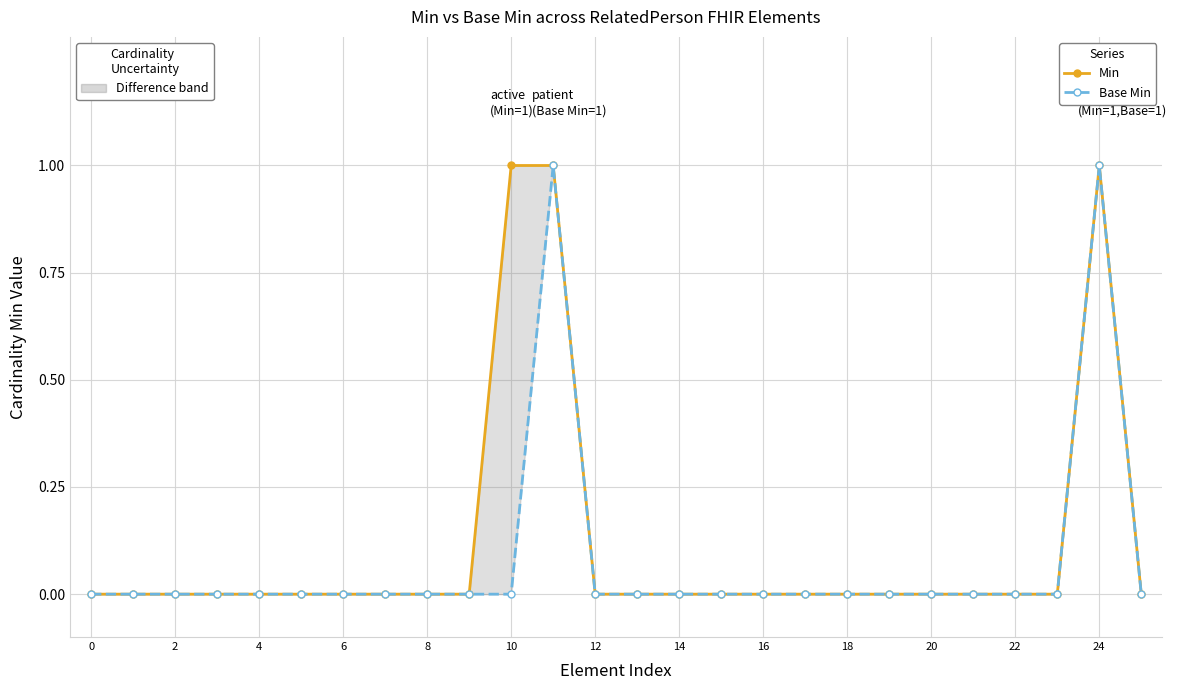

Does the chart display data point markers on the line(s)?

Yes